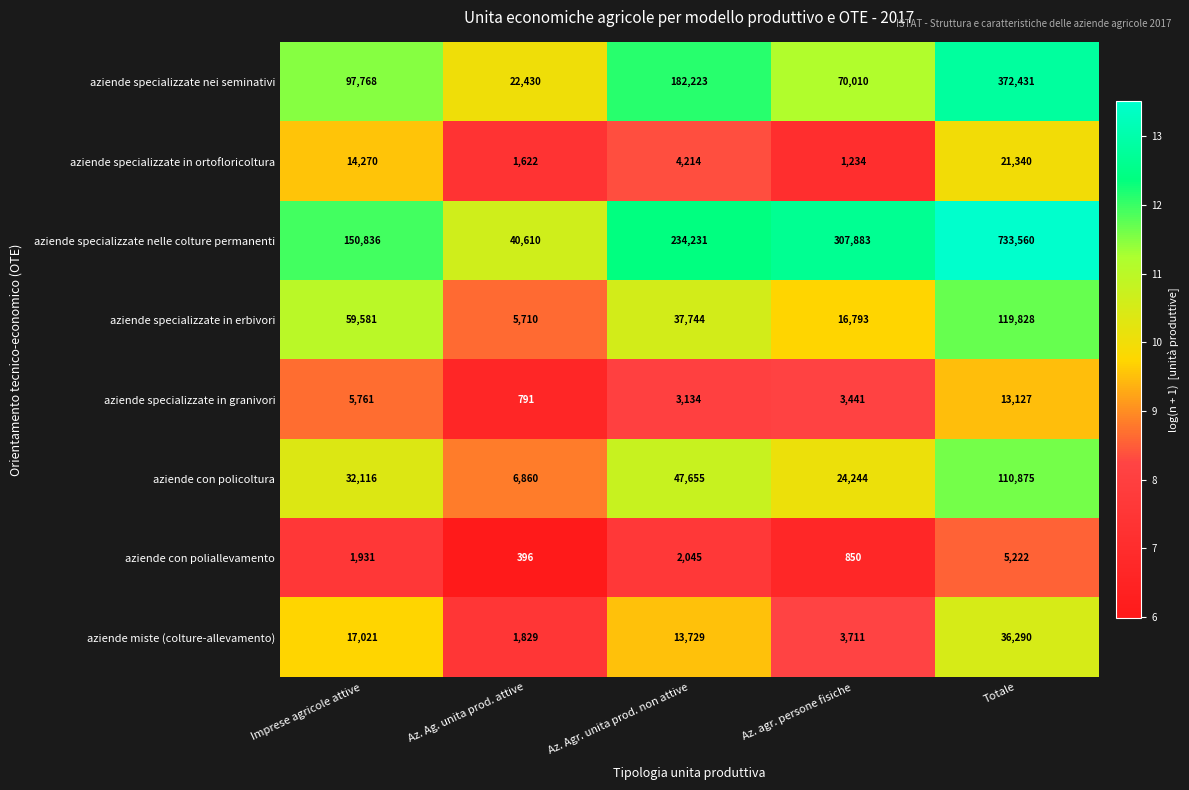

Which series has the largest total across all categories?

aziende specializzate nelle colture permanenti